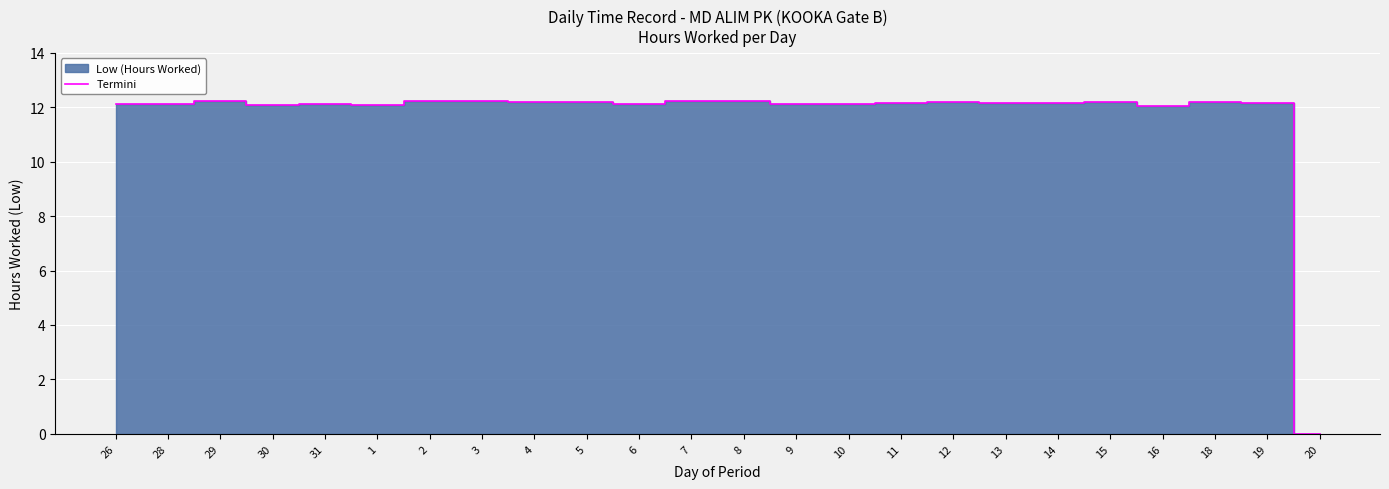

True or false: the data has more than 1 interior local peaks.

True